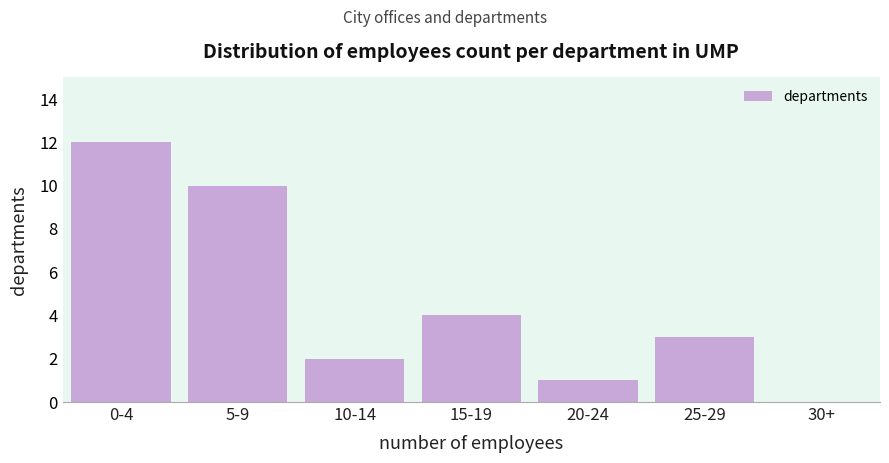

Reading left to right, what are all the values shown in this chart?

0-4=12	5-9=10	10-14=2	15-19=4	20-24=1	25-29=3	30+=0